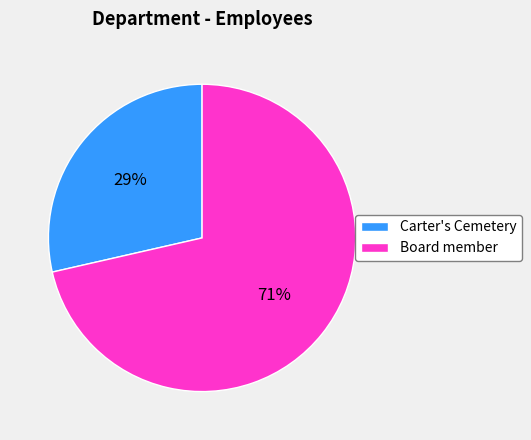

To the nearest percent, what is the average slice percentage?

50%